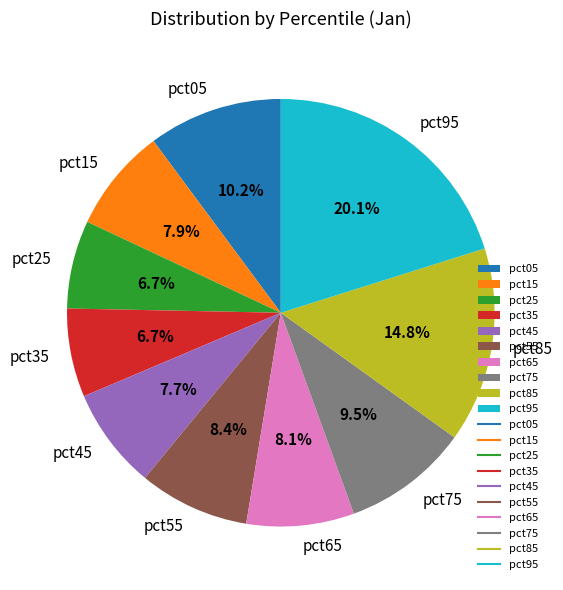

Does any single category account for the majority?

No